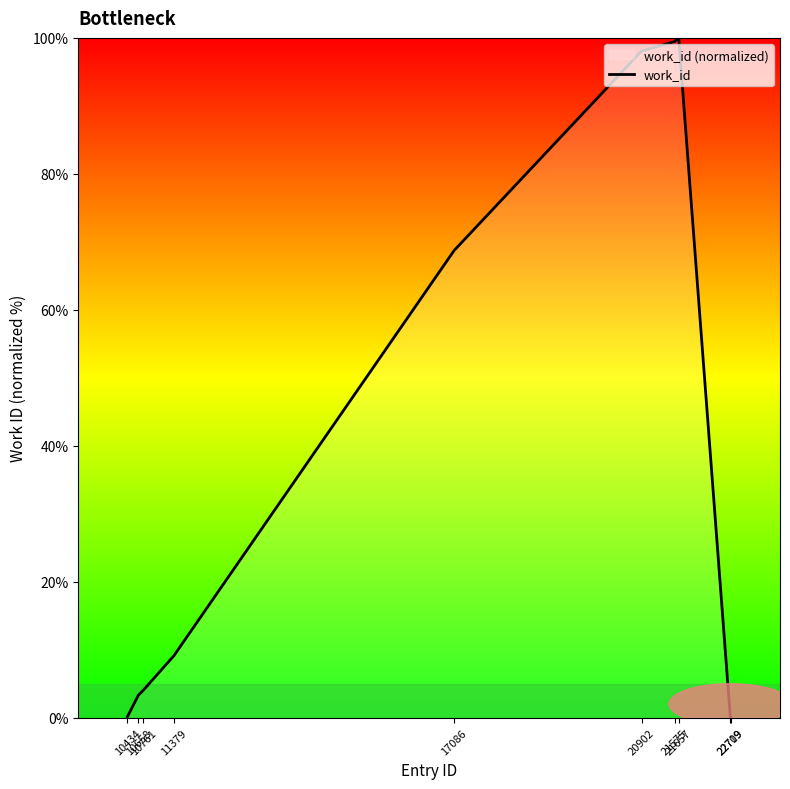

Rank the categories by value from highest to lowest.

21657, 21575, 20902, 17086, 11379, 10761, 10658, 10434, 22709, 22719